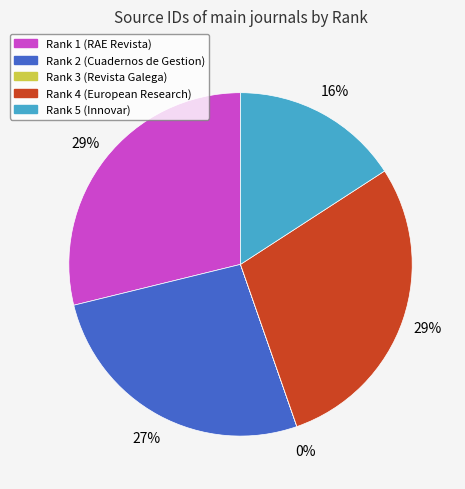

True or false: Rank 1 (RAE Revista) accounts for 29% of the total.

True